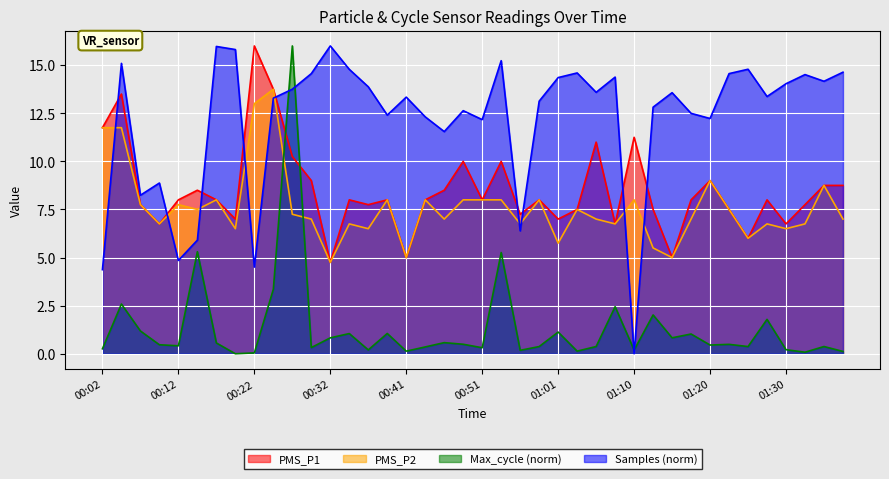

What is the difference between the highest and lowest values at 01:30?

13.8